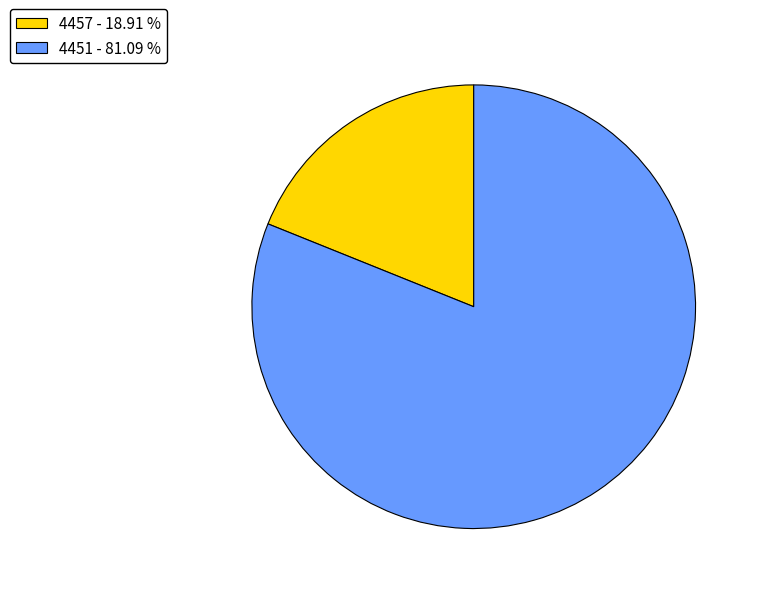

Is there any slice that represents more than half of the pie?

Yes